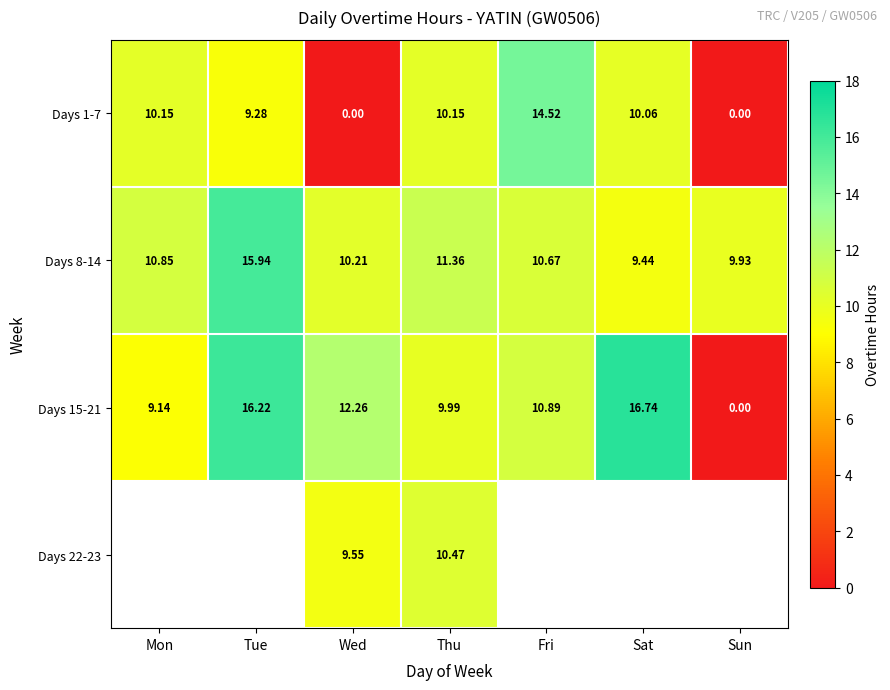

What is the difference between the Days 15-21 values at Sat and Tue?

0.5